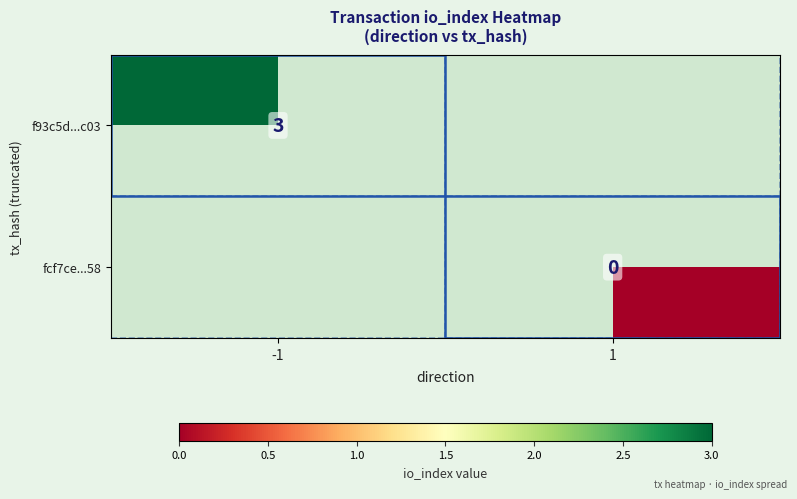

Is the value of fcf7ce...58 at 1 greater than the value of f93c5d...c03 at -1?

No